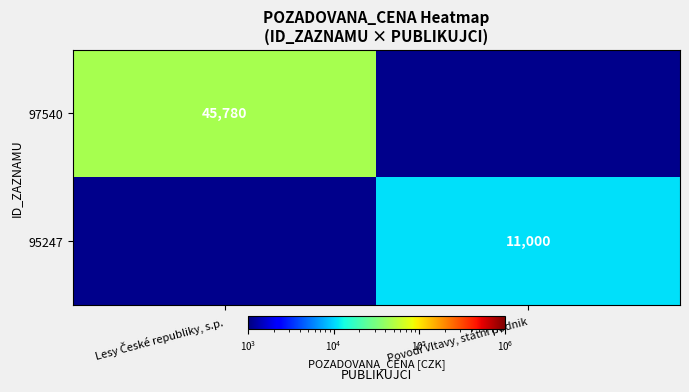

Which has a higher value, Lesy České republiky, s.p. or Povodí Vltavy, státní podnik?

Lesy České republiky, s.p.